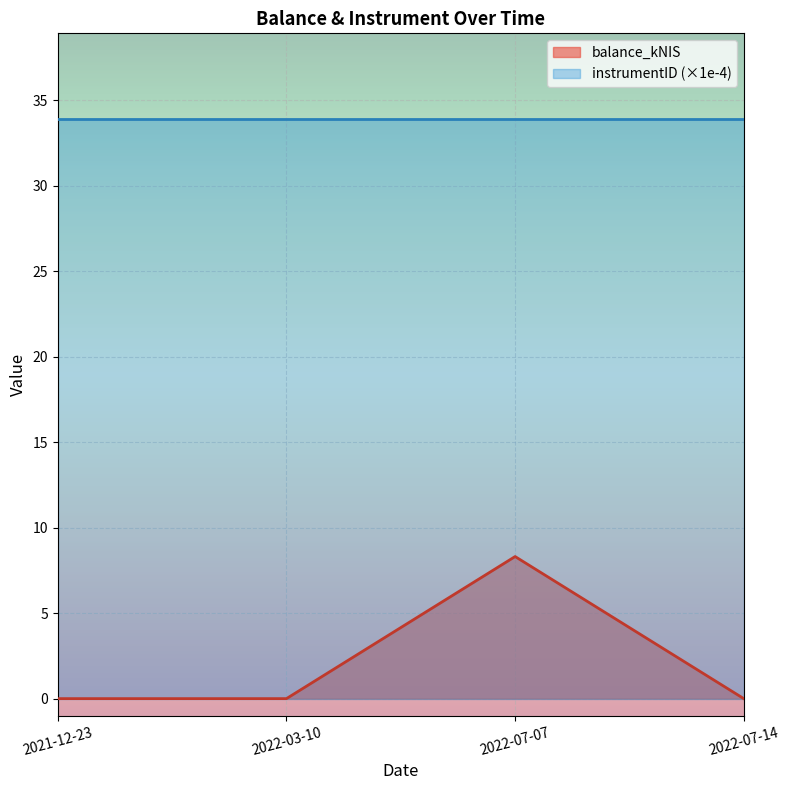

What is the label of the 2nd point from the right?

2022-07-07